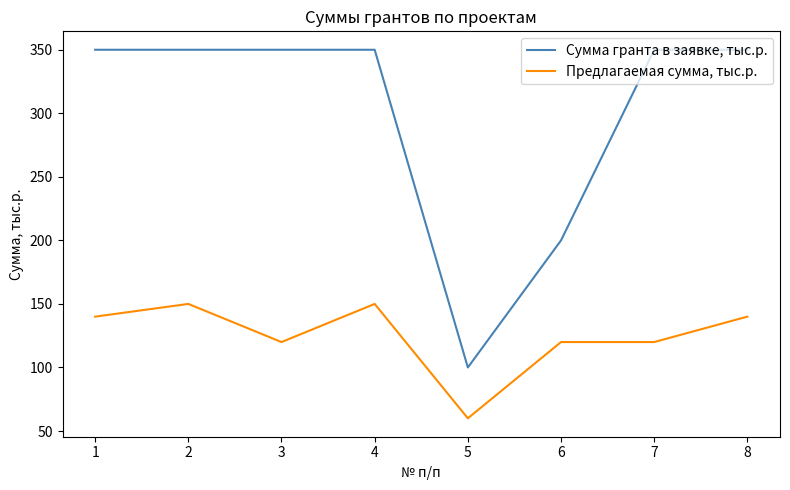

Reading right to left, transcribe all the data shown in this chart.

Сумма гранта в заявке, тыс.р.: 350	350	200	100	350	350	350	350
Предлагаемая сумма, тыс.р.: 140	120	120	60	150	120	150	140